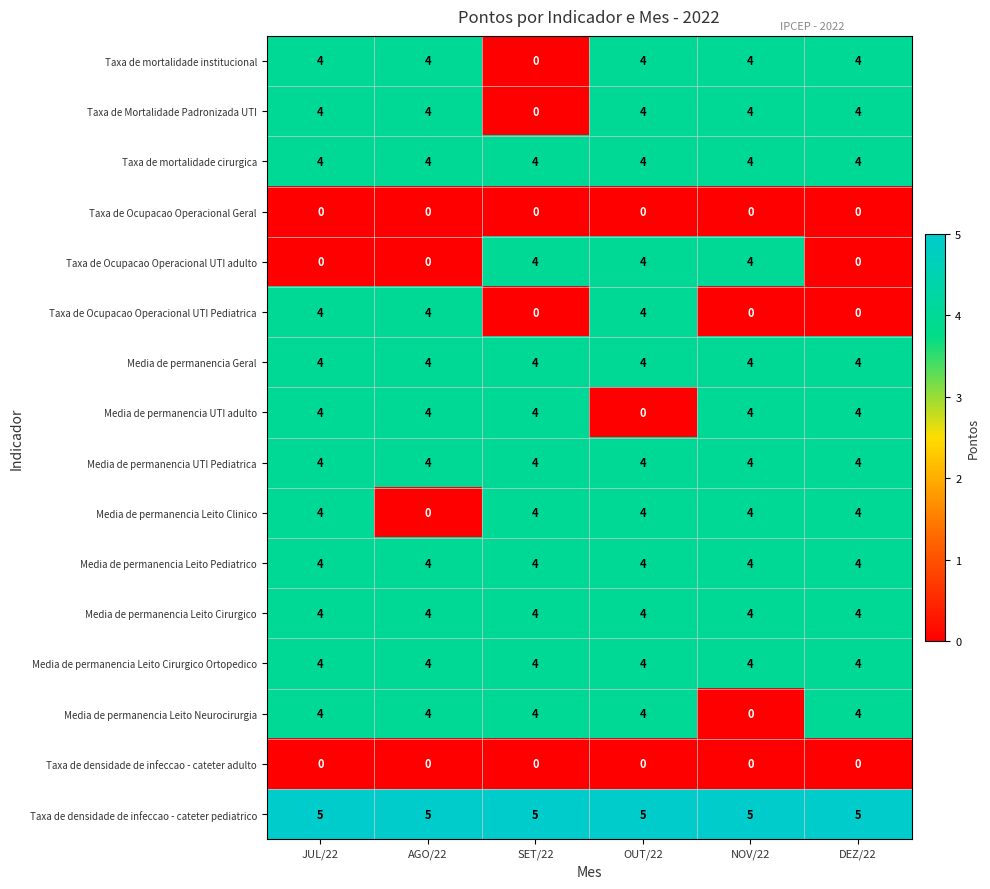

What is the difference between the highest and lowest values at SET/22?

5